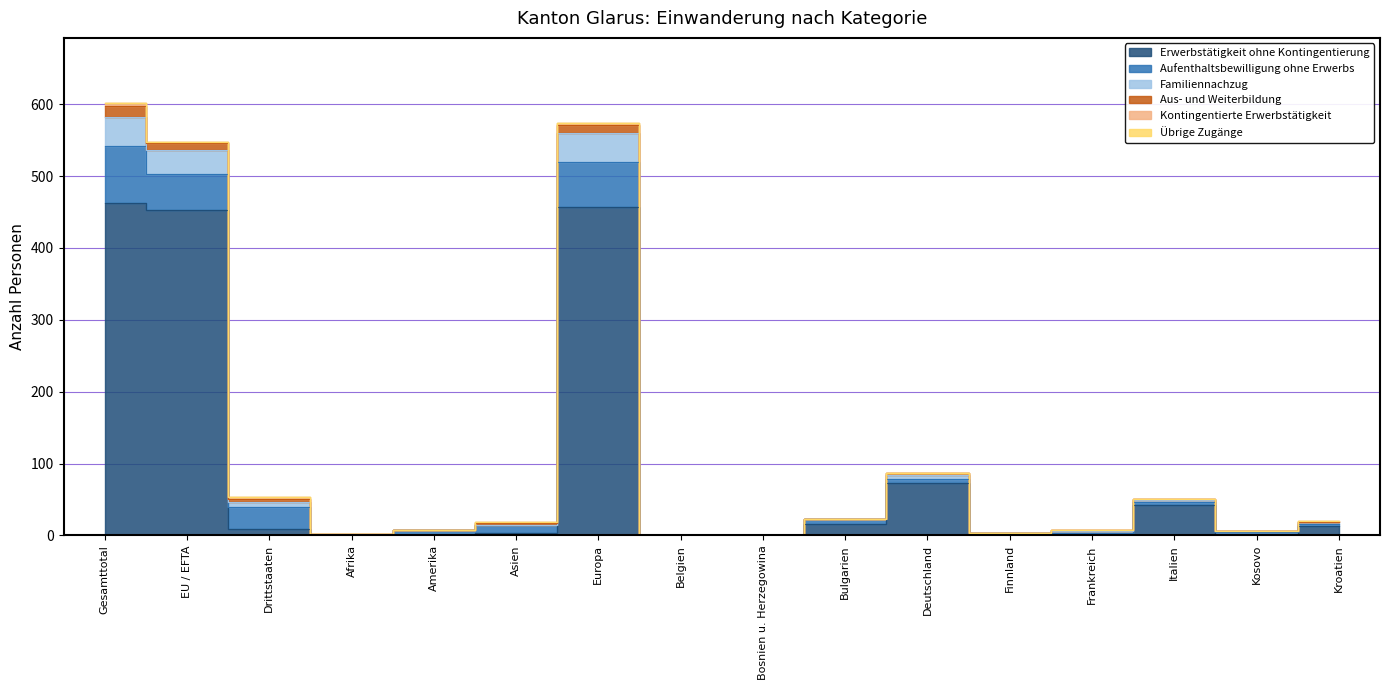

At Afrika, list the series in order from largest to smallest.

Aufenthaltsbewilligung ohne Erwerbs, Aus- und Weiterbildung, Erwerbstätigkeit ohne Kontingentierung, Familiennachzug, Kontingentierte Erwerbstätigkeit, Übrige Zugänge